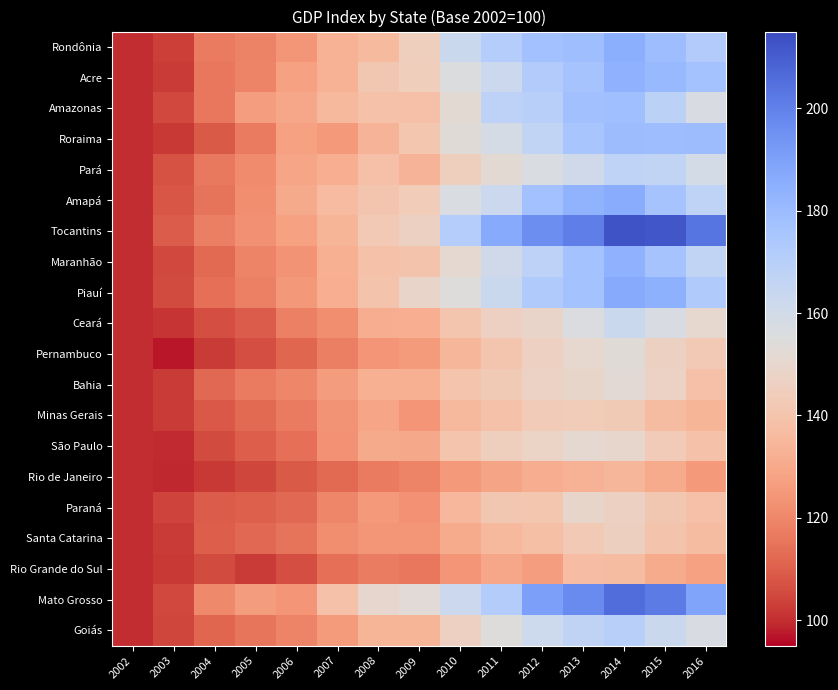

What is the minimum value shown in the chart?

97.3